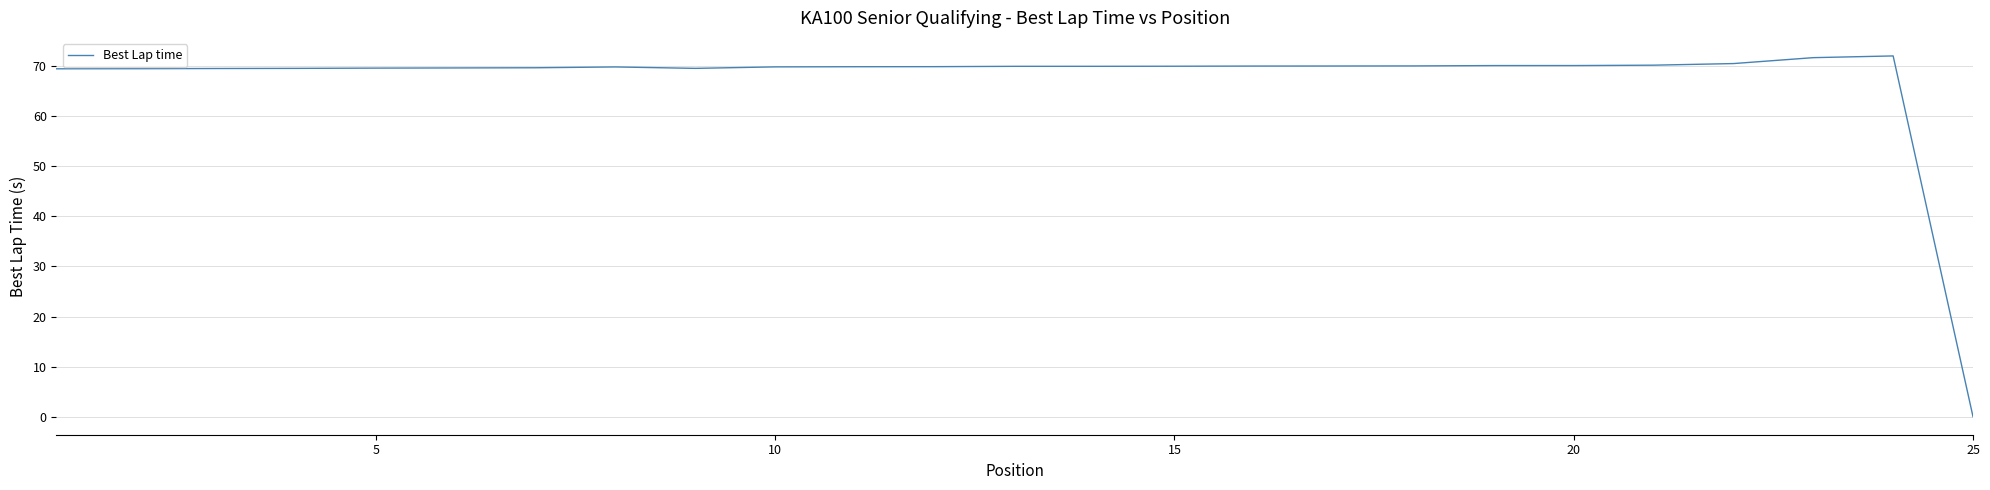

What is the difference between the maximum and minimum values?

72.0